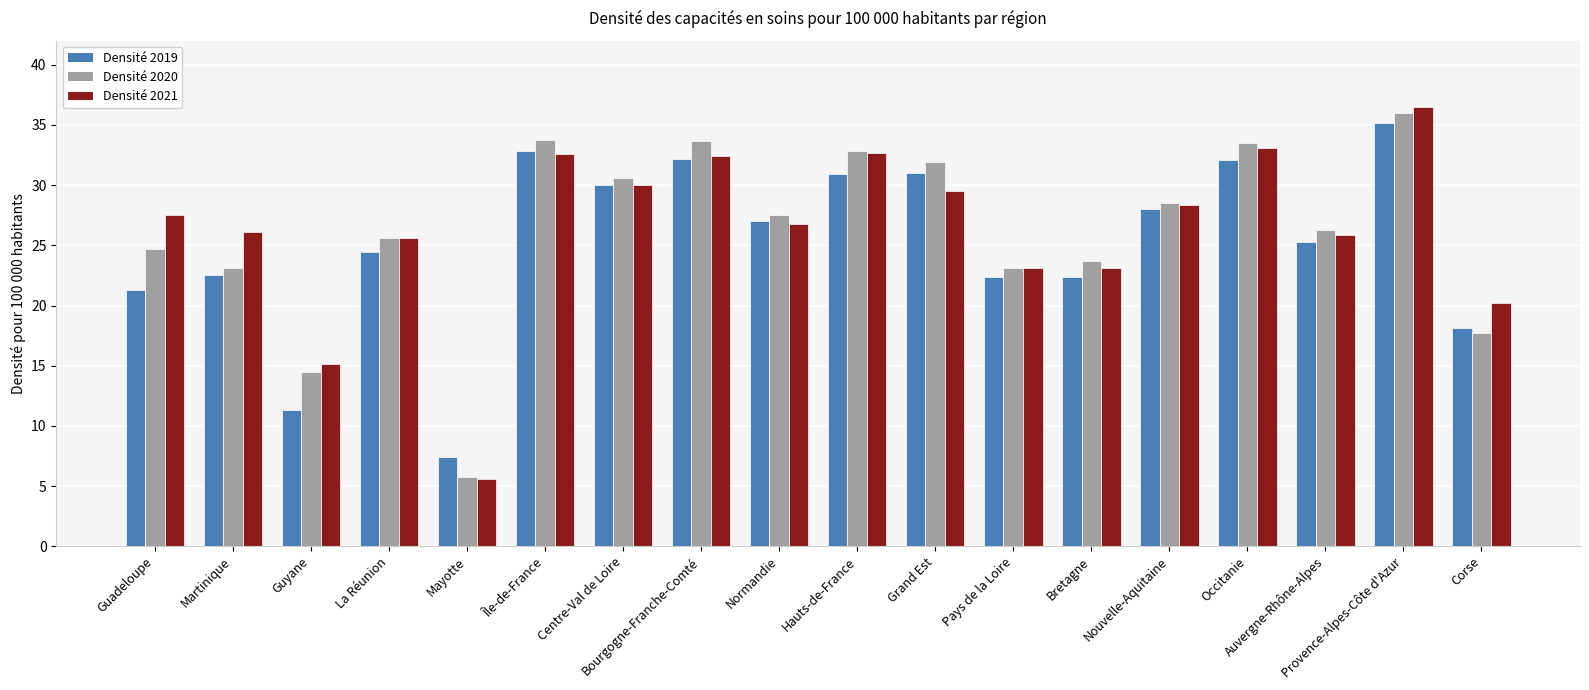

The Densité 2021 series shows 44.7 at Normandie. True or false?

False